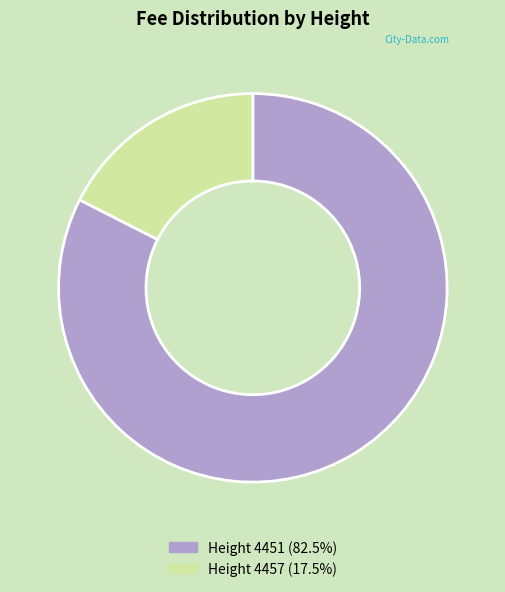

Does any single category account for the majority?

Yes